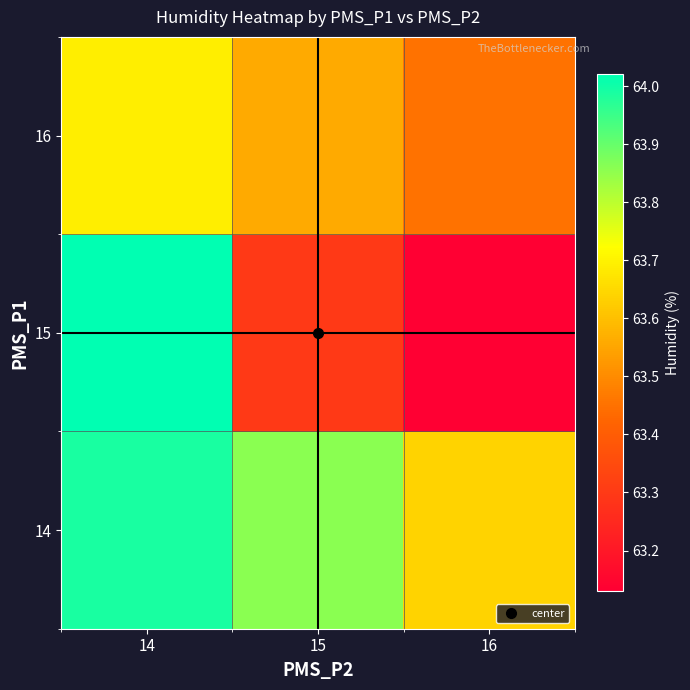

List the series in order of their peak value, lowest first.

16, 14, 15